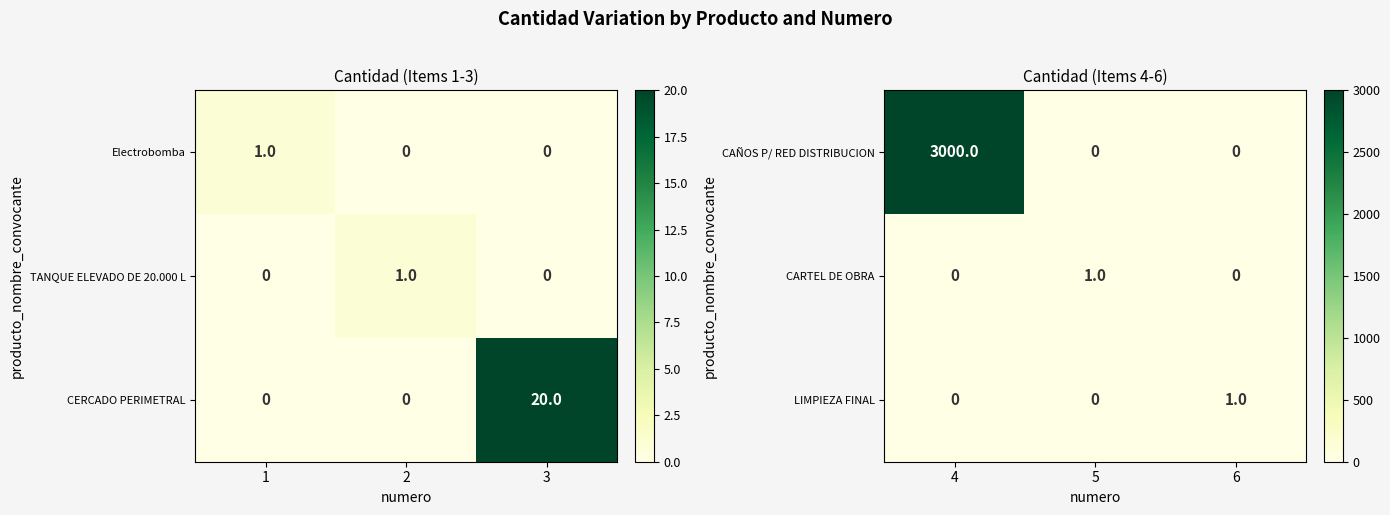

How many CARTEL DE OBRA values are between 0 and 1?

3